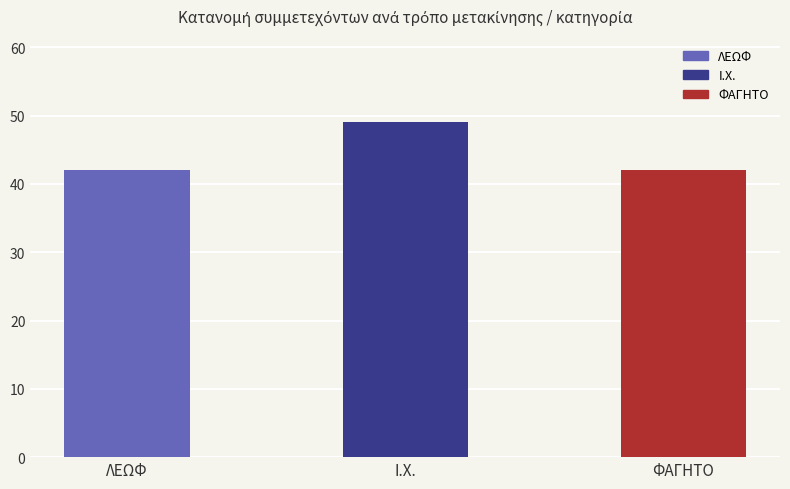

What position from the right is Ι.Χ.?

2